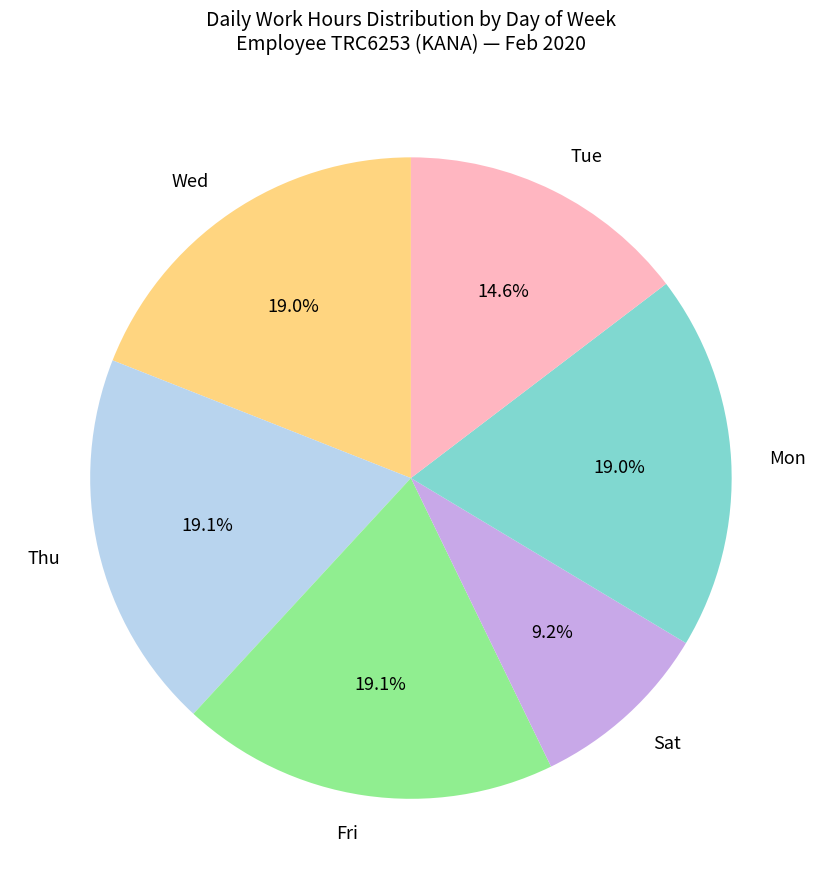

How many slices are in this pie chart?

6